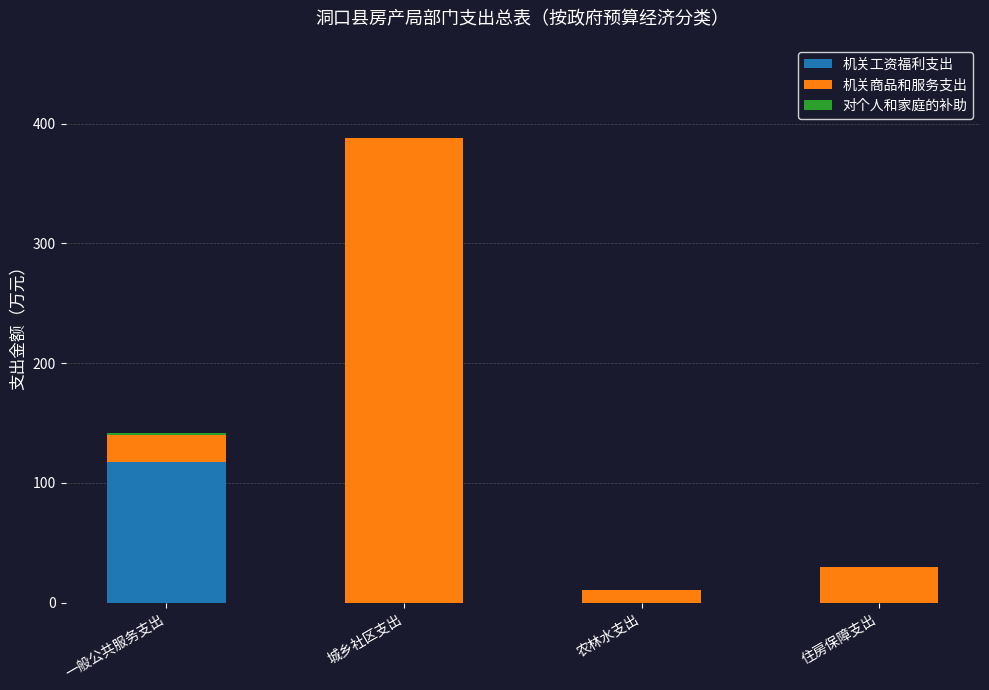

Count the number of categories in the chart.

4